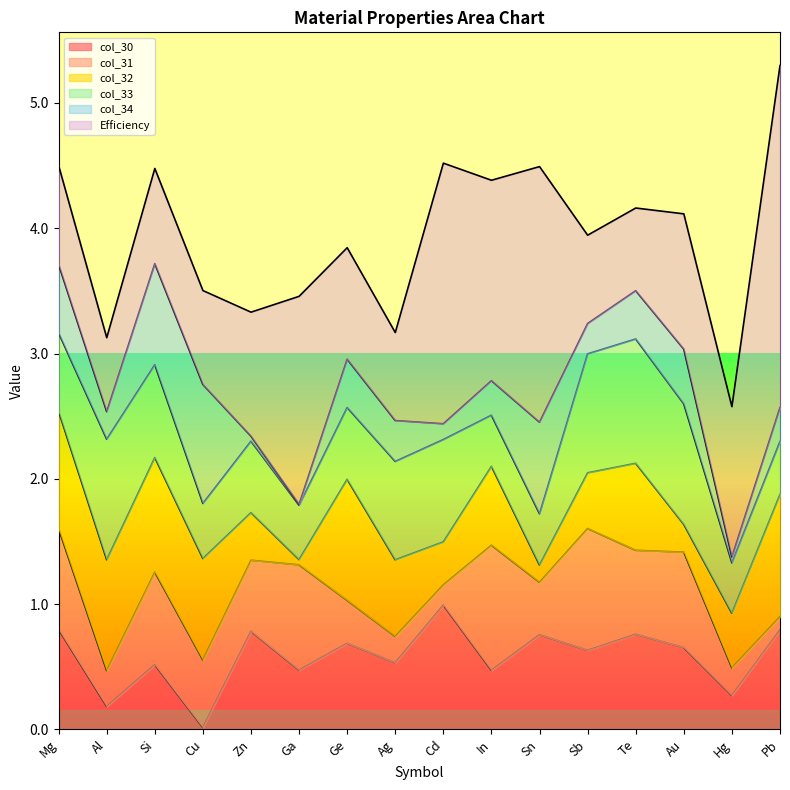

Which category has the lowest value in the Efficiency series?

Al